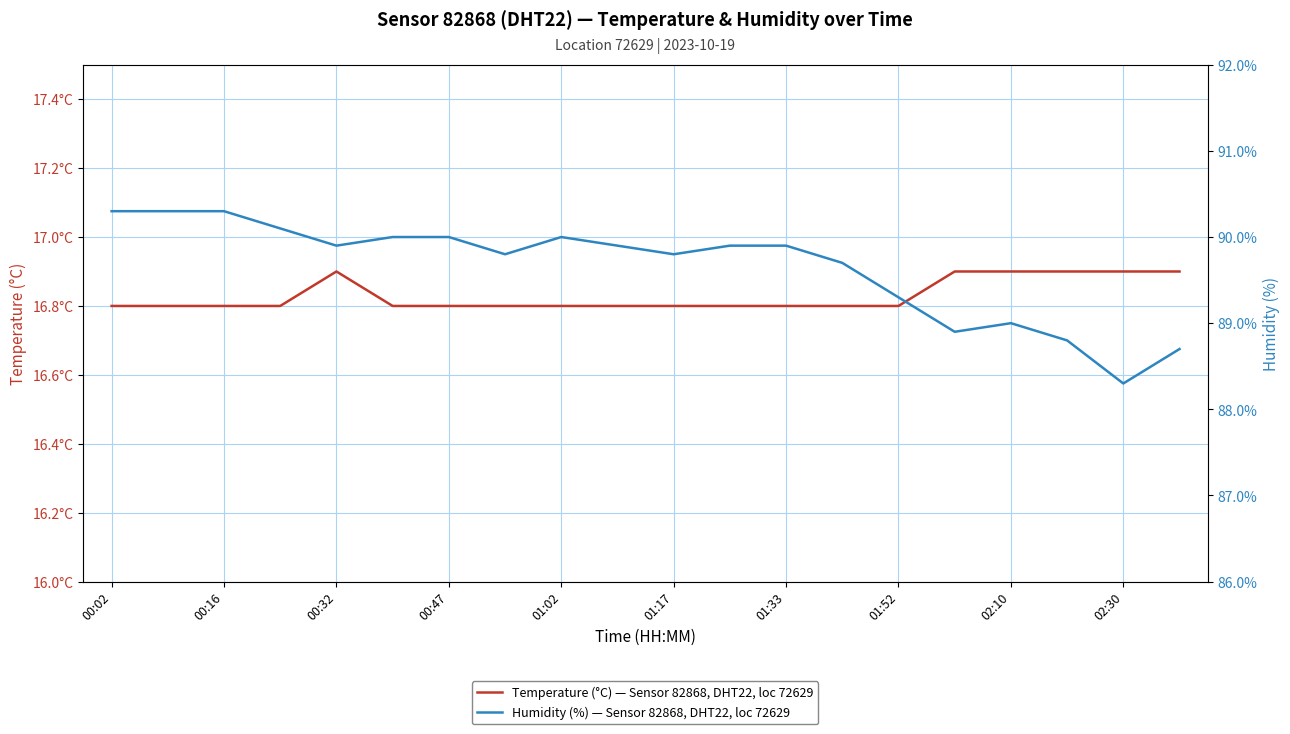

Does the chart have visible grid lines?

Yes